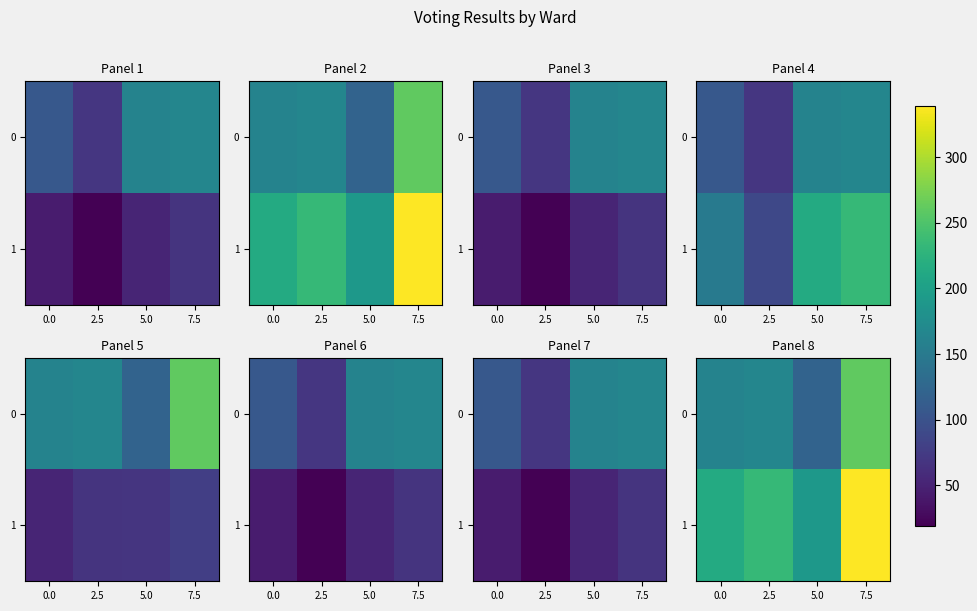

At which label does 0 first exceed 166?

7.5